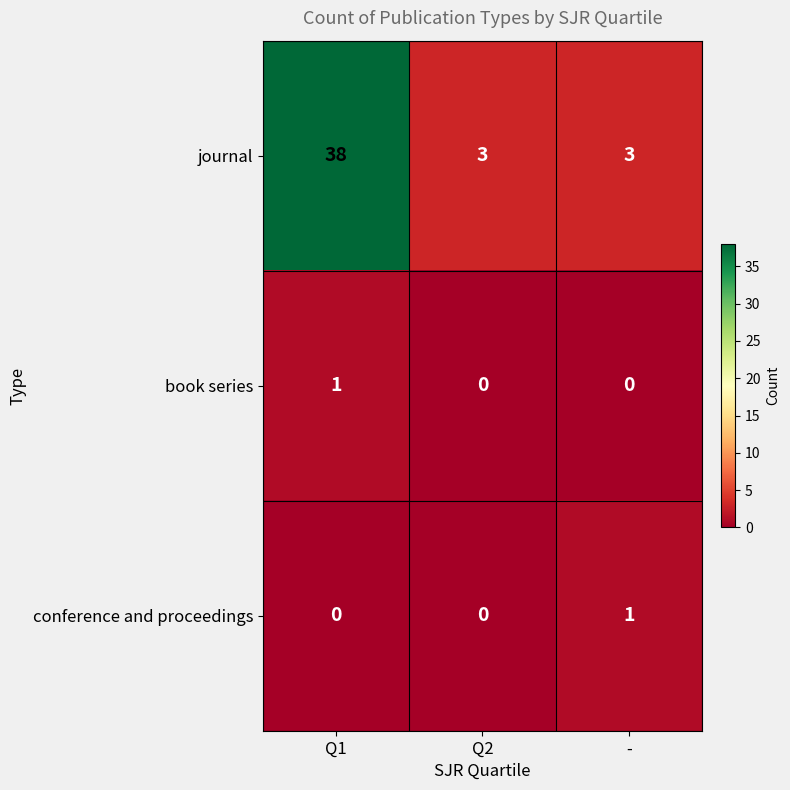

Which series has the largest total across all categories?

journal